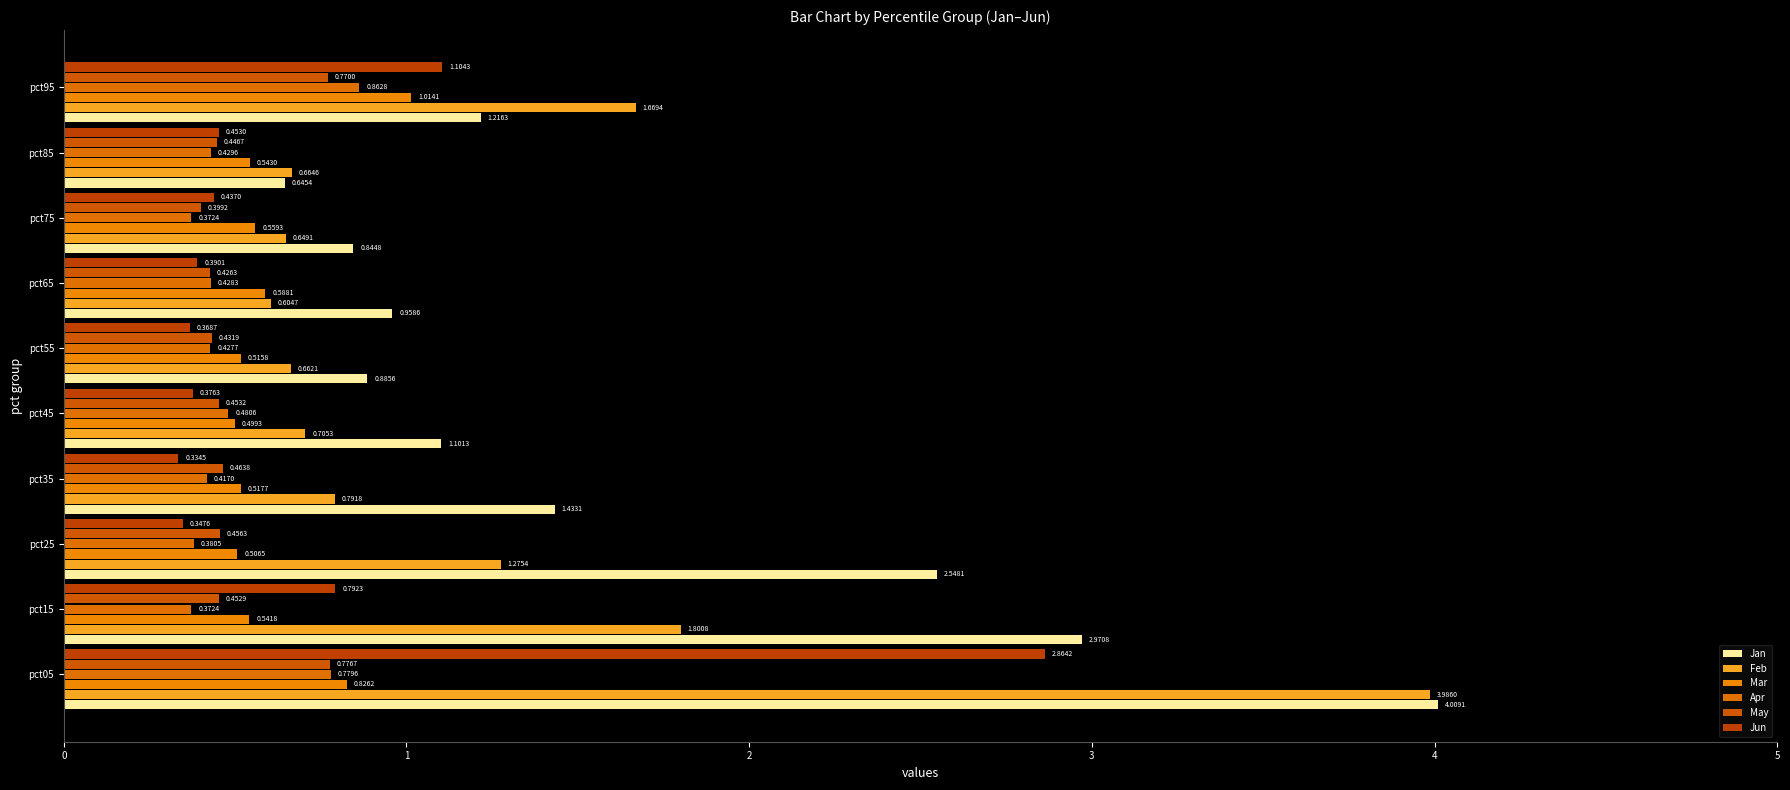

At how many categories does at least one series exceed 2?

3